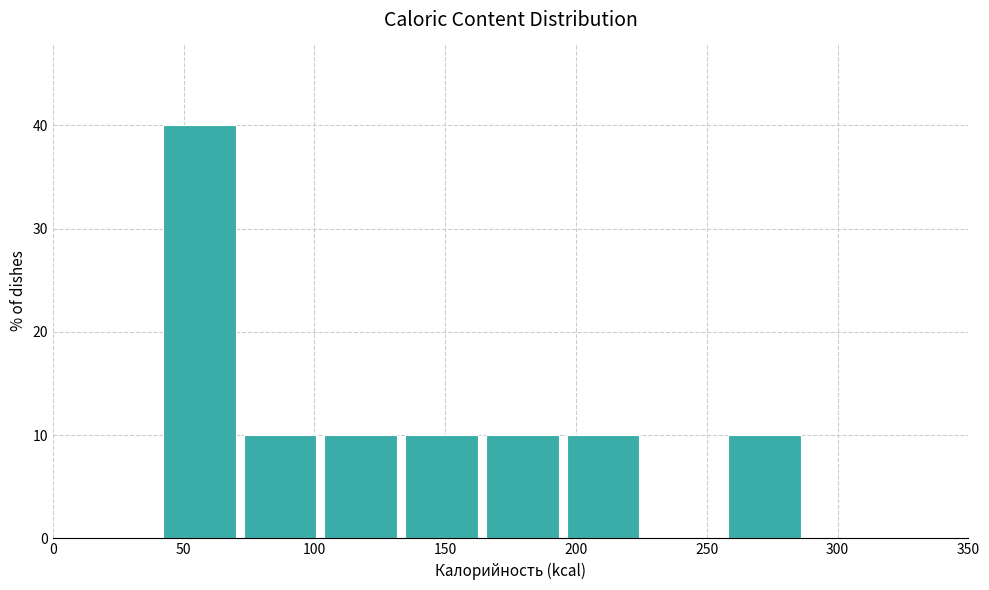

Reading left to right, list every bar in this chart as the range it spans on the x-axis followed by its height. Neither the bar edges nor the heights are printed on the chart, so give them approximately, as read against the axes.

40 to 70: 40
70 to 100: 10
100 to 135: 10
135 to 165: 10
165 to 195: 10
195 to 225: 10
225 to 255: 0
255 to 290: 10